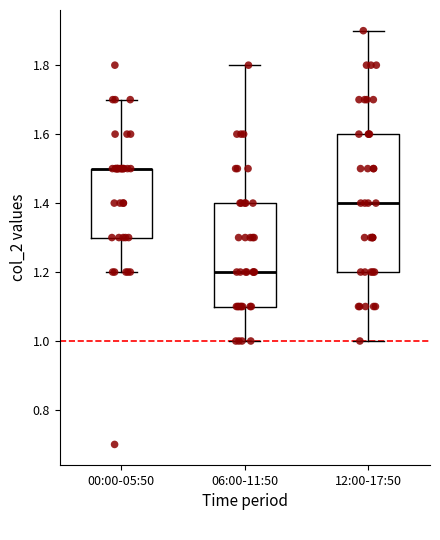

Comparing the boxes themselves (not the whiskers), which one is the tallest?

12:00-17:50